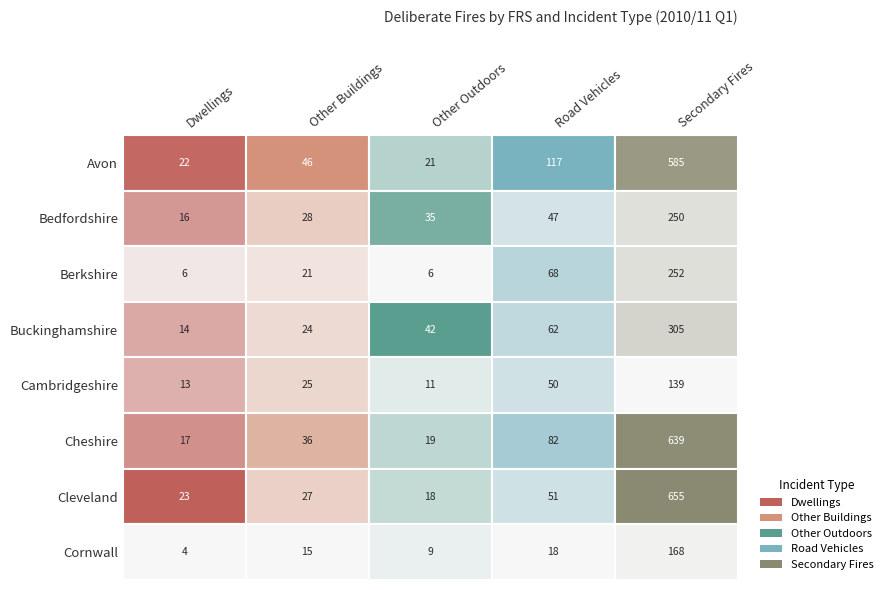

What is the average value of the Avon series?

158